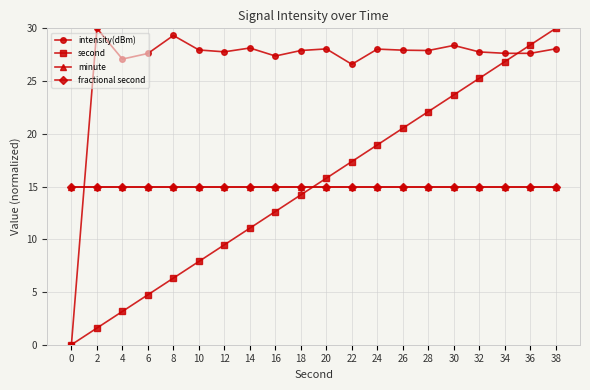

What is the maximum value shown in the chart?

30.0